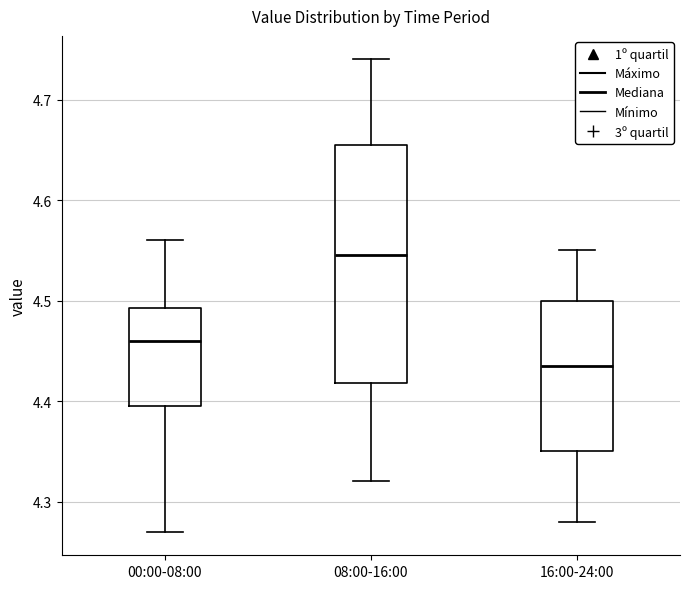

Which box is the tallest, from its lower edge to its upper edge?

08:00-16:00